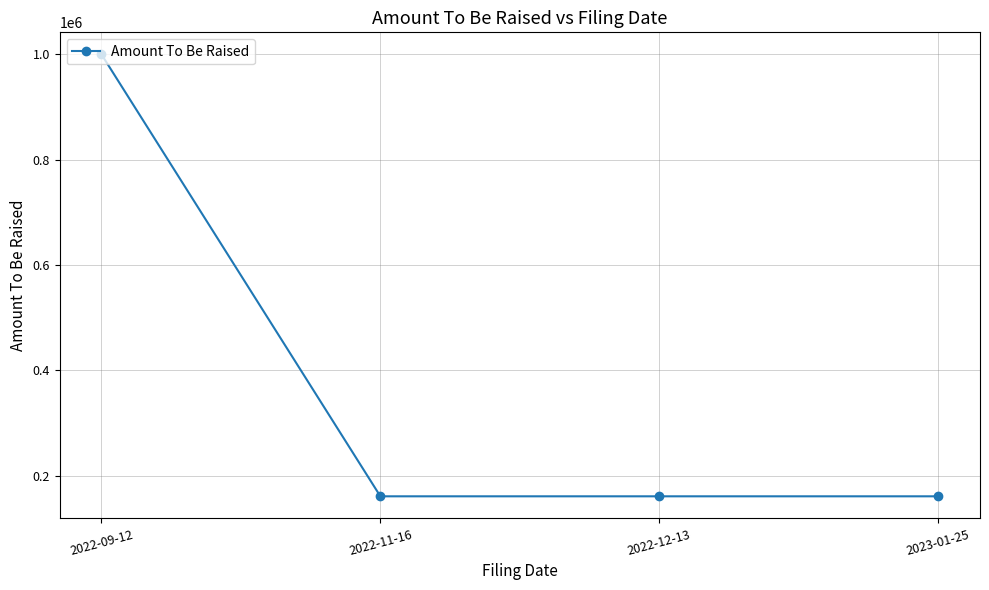

Which label corresponds to the largest value in the chart?

2022-09-12